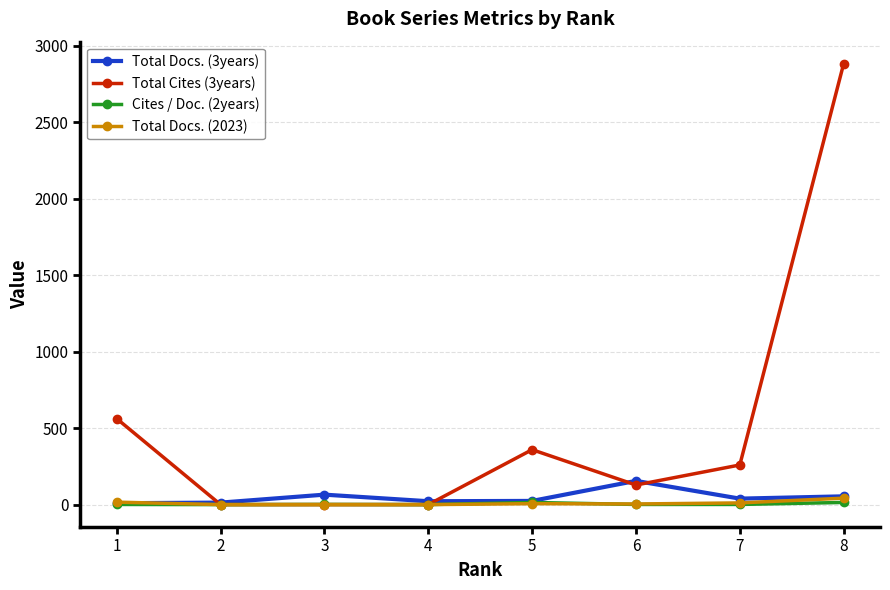

How many data points does each series have?

8